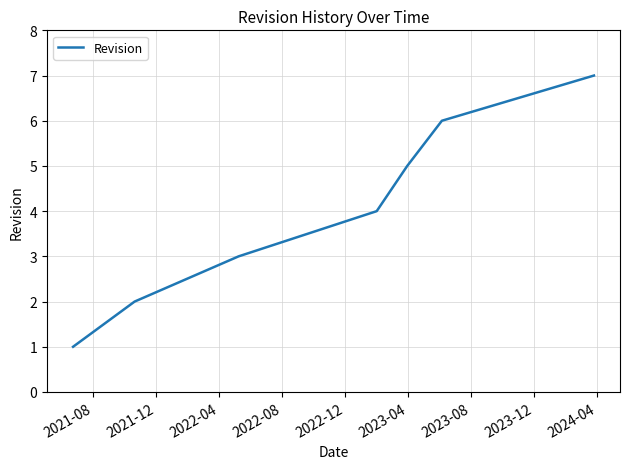

What is the maximum value shown in the chart?

7